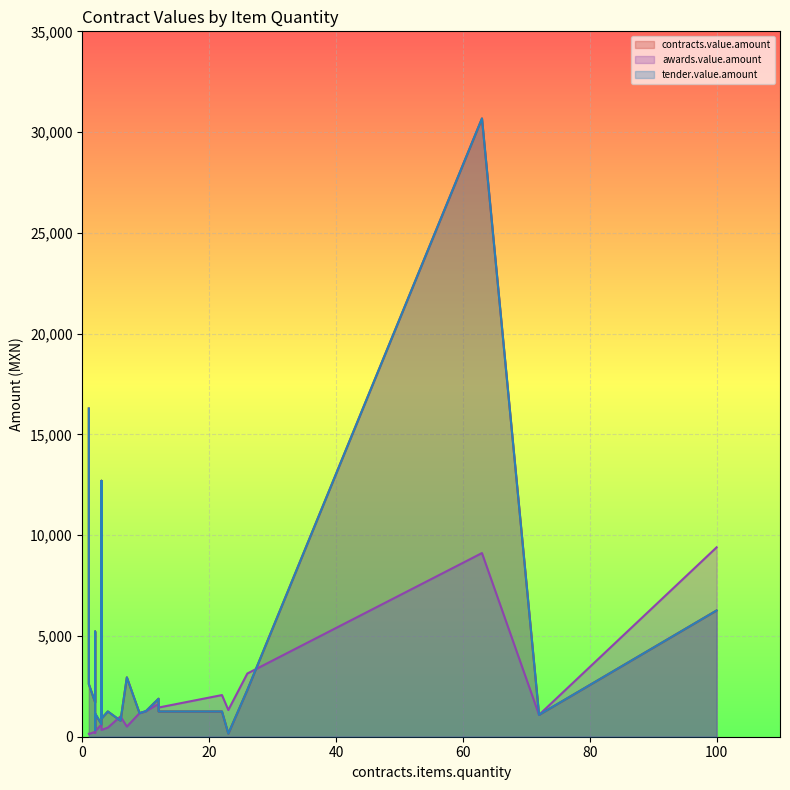

At 12, list the series in order from smallest to largest.

contracts.value.amount, tender.value.amount, awards.value.amount